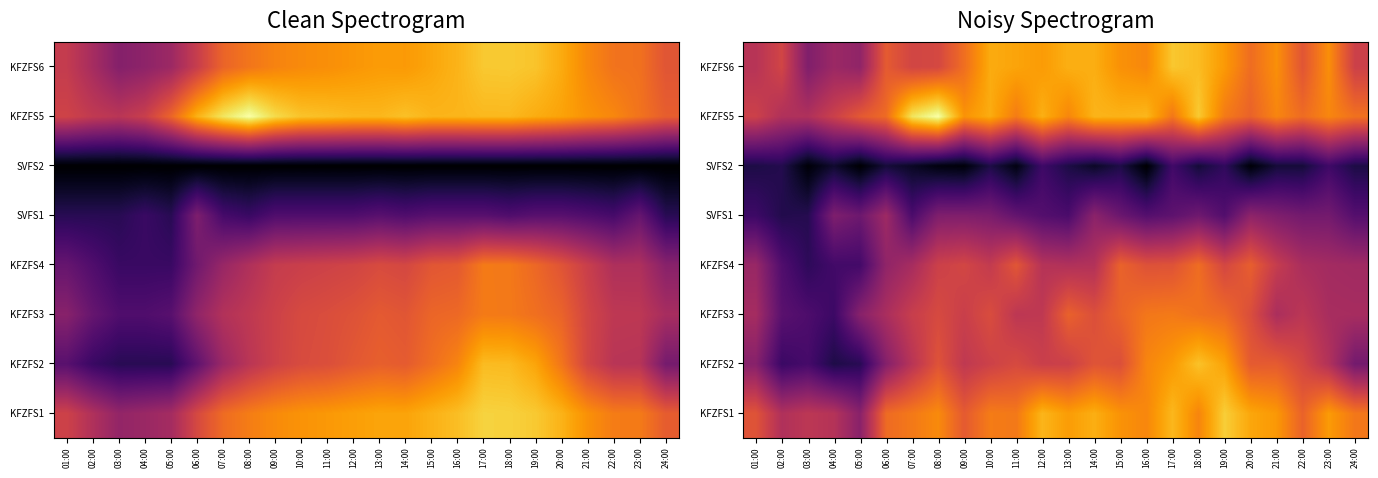

What is the spread (max minus min) of values at 01:00?

4.6